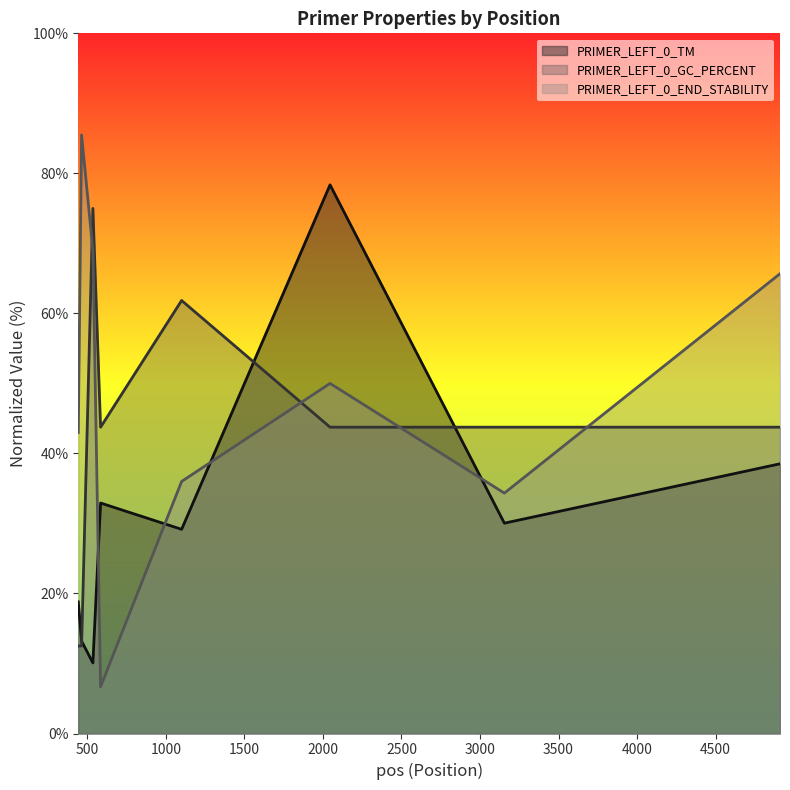

How many times do PRIMER_LEFT_0_END_STABILITY and PRIMER_LEFT_0_TM cross each other?

4